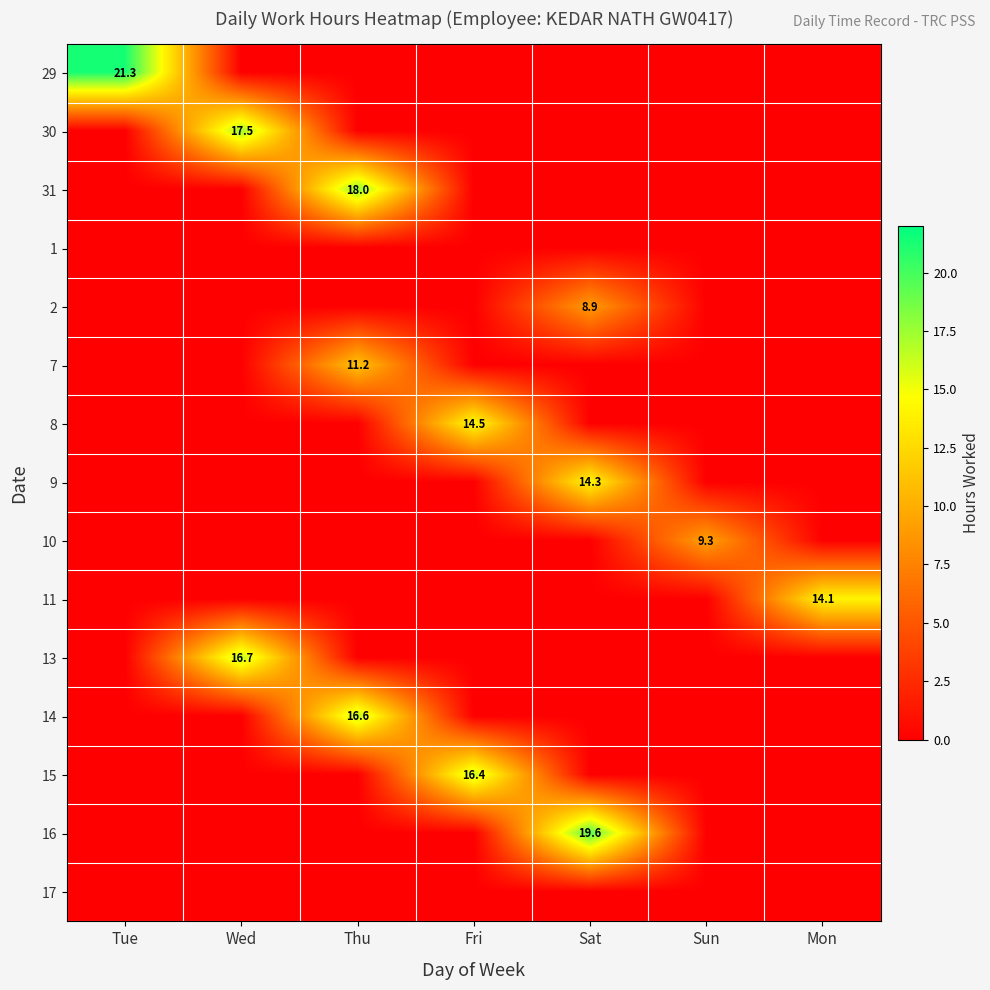

What is the average value of the 10 series?

1.3